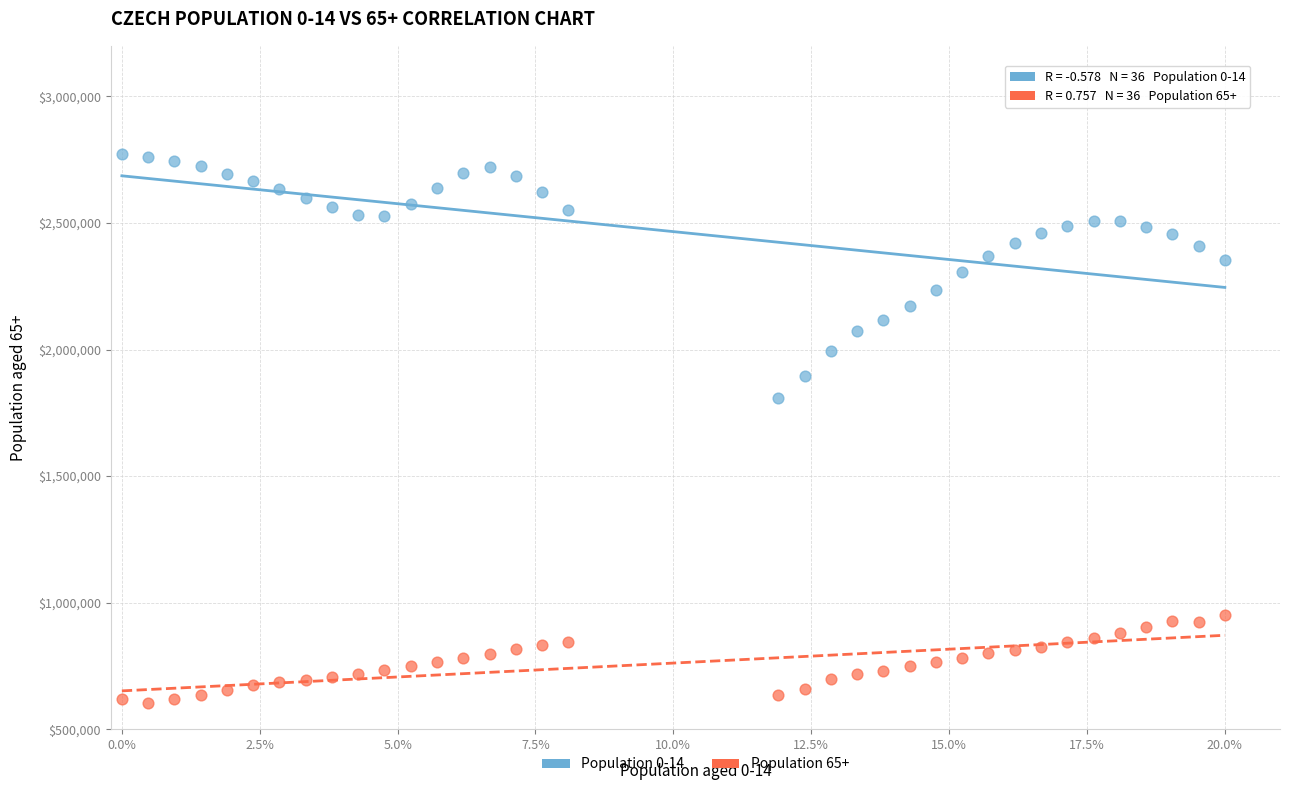

Across all series, what Y value is closest to 1688768?

1807357